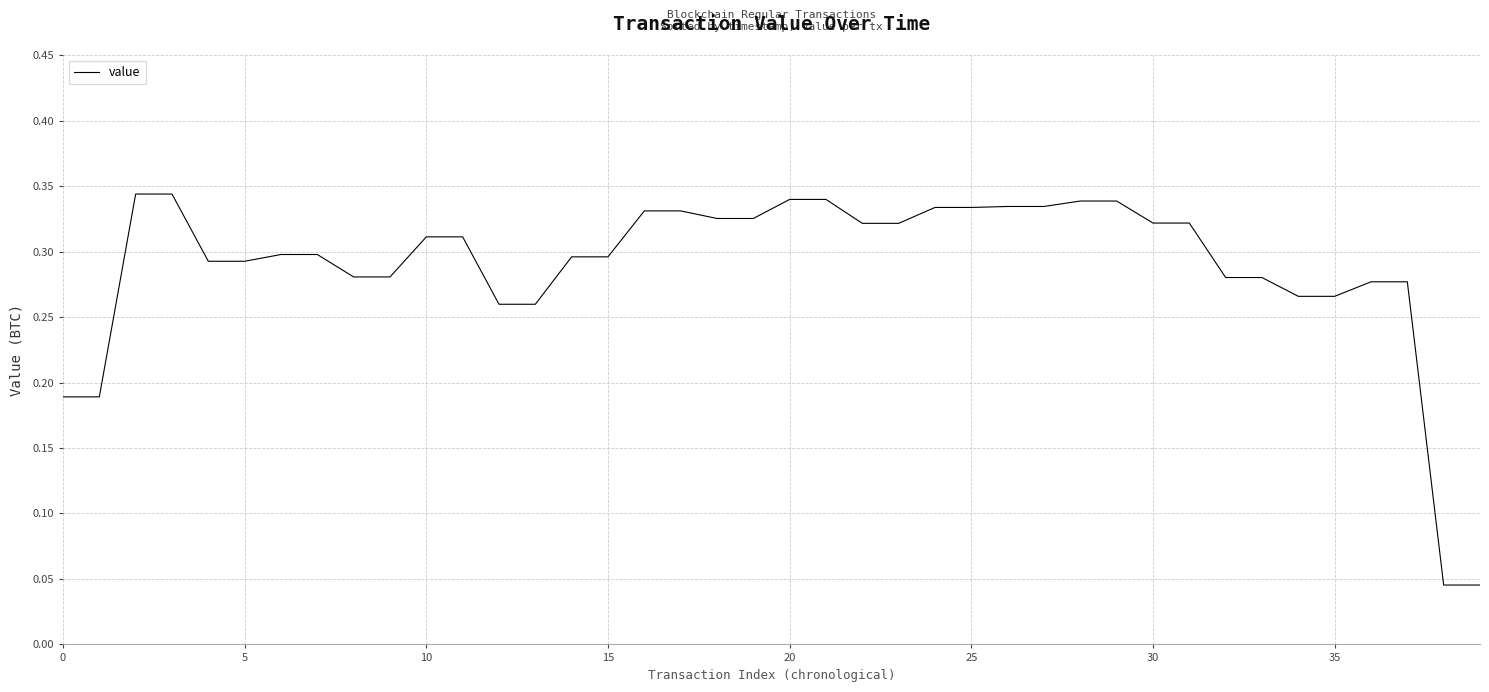

Count the values in the range 0 to 1.

40